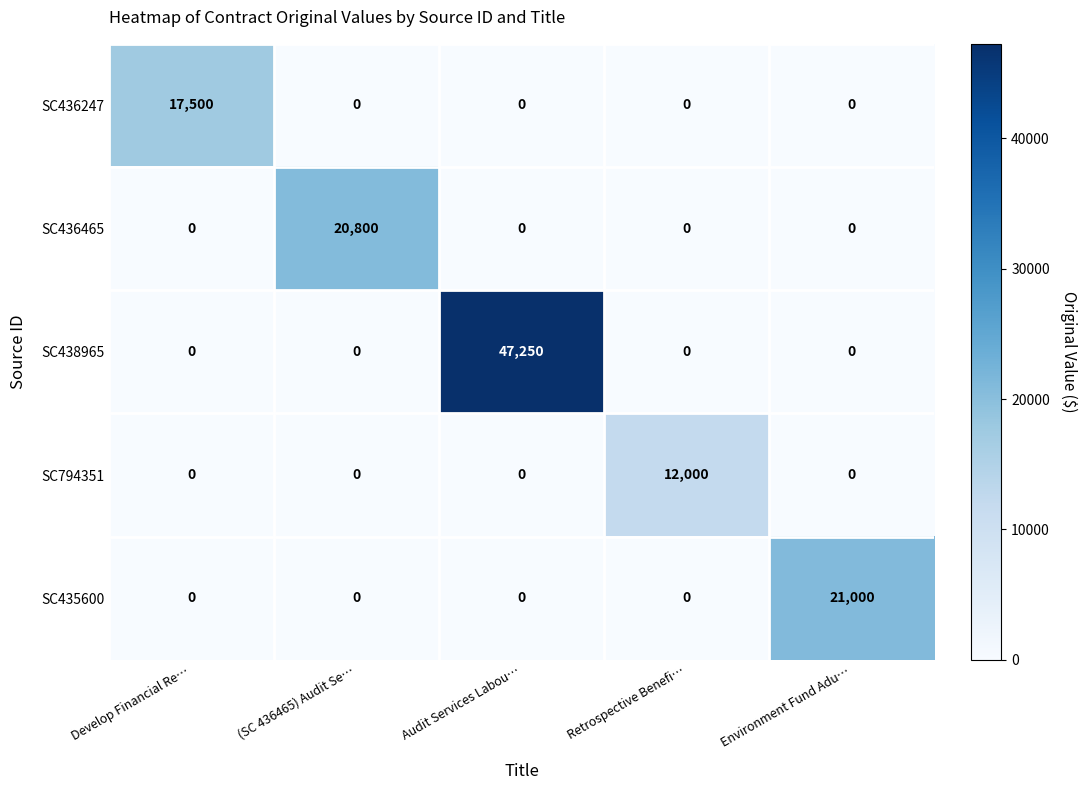

At which category does the chart reach its peak across all series?

Audit Services Labou…